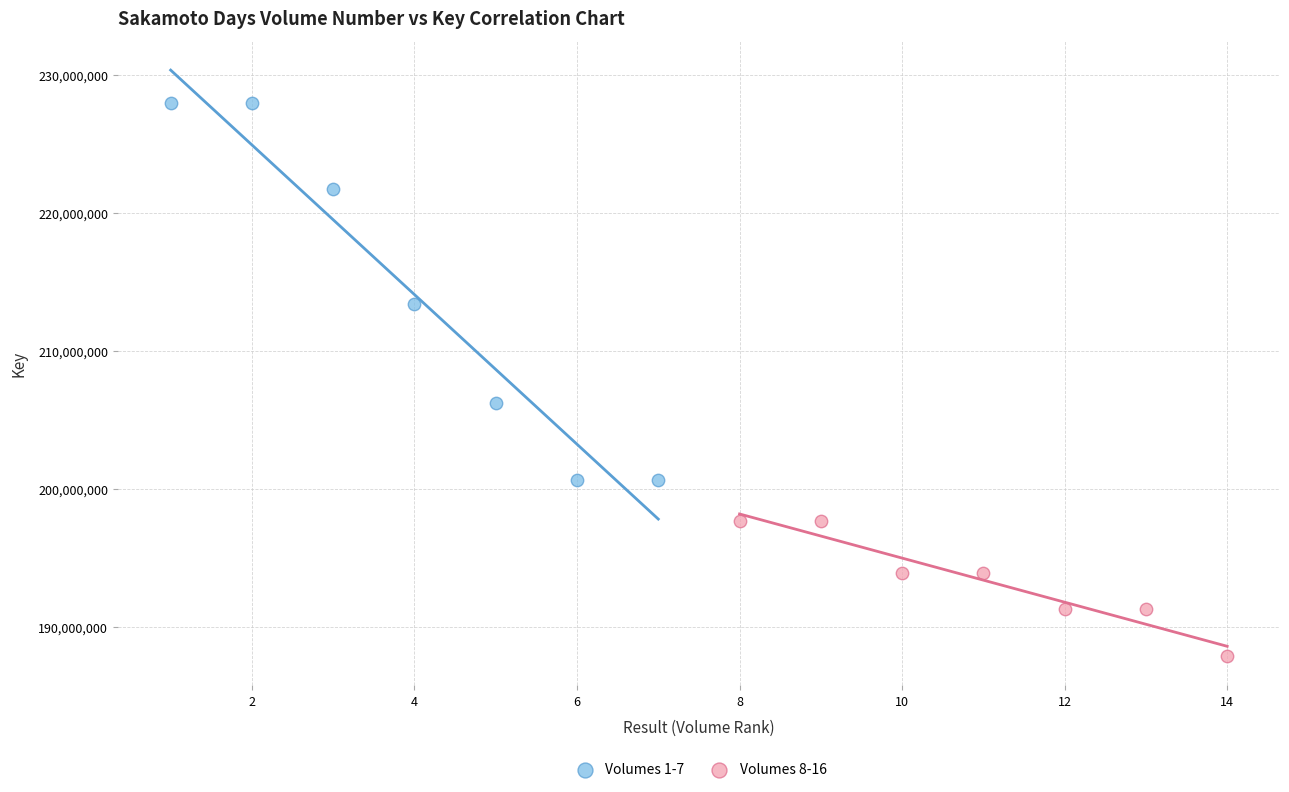

What are all the series names shown in the legend?

Volumes 1-7, Volumes 8-16